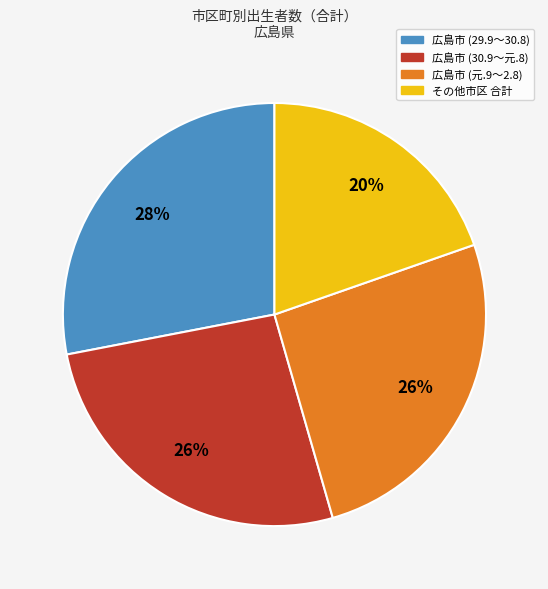

To the nearest percent, what is the difference between the largest and smallest slice percentages?

8%